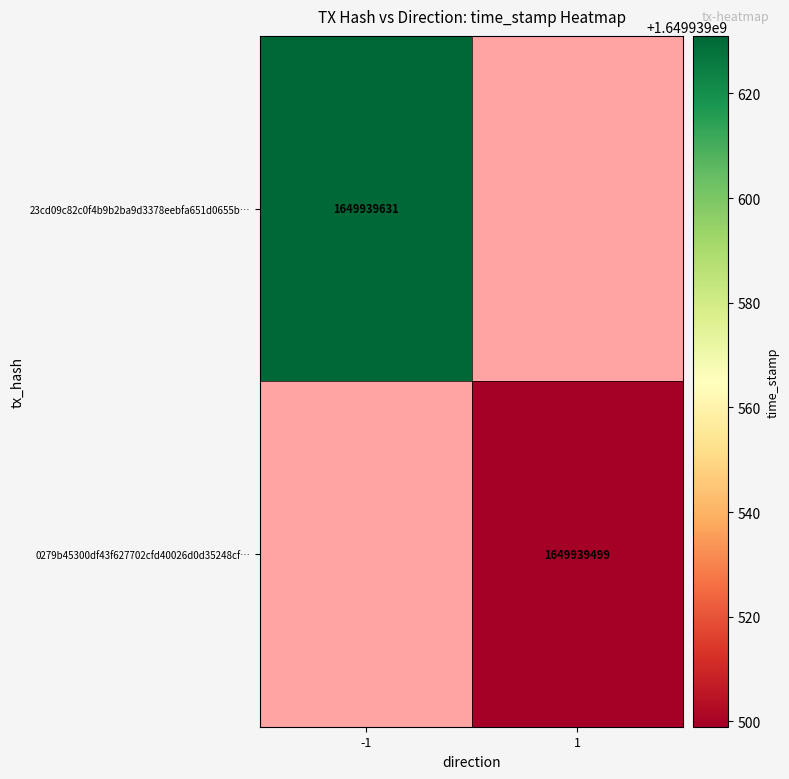

Reading right to left, what are all the values shown in this chart?

23cd09c82c0f4b9b2ba9d3378eebfa651d0655b: 1649939631	-1
0279b45300df43f627702cfd40026d0d35248cf: 1649939499	1